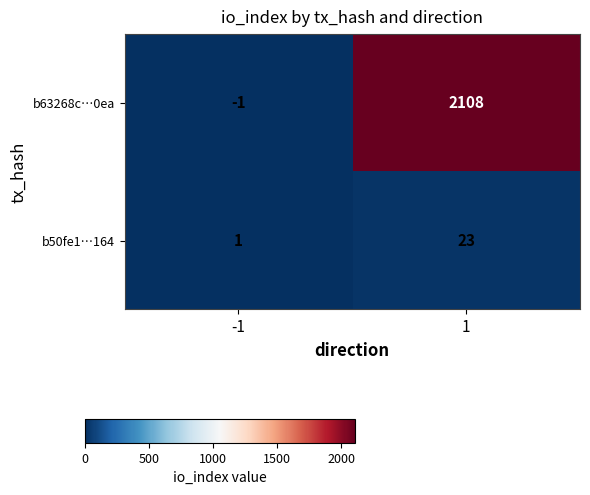

How many distinct data groups are displayed?

2